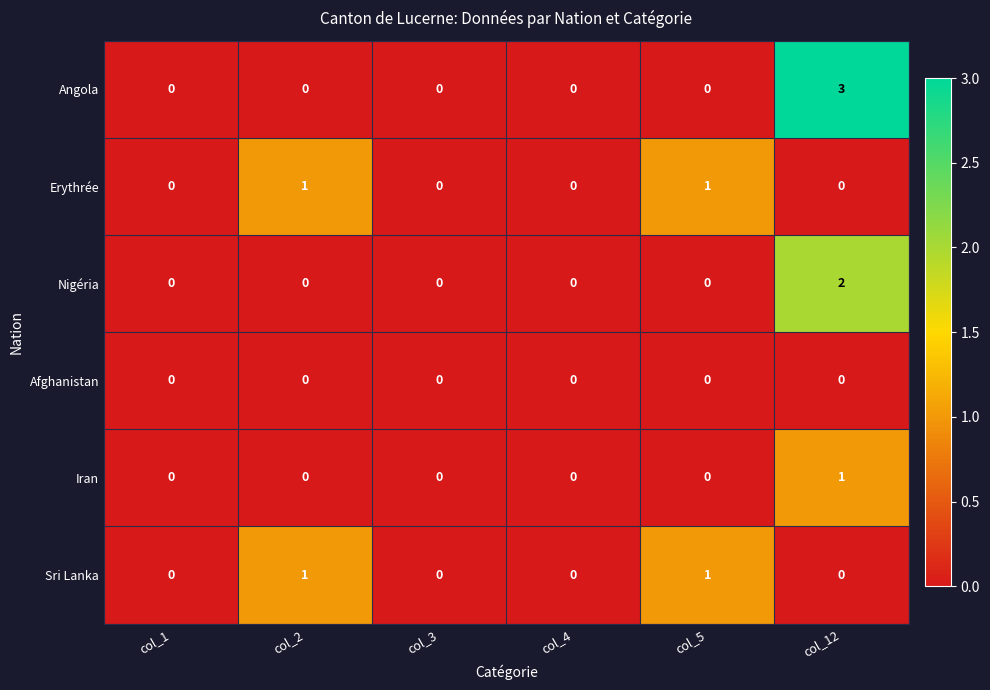

Which category has the highest value across all series?

col_12